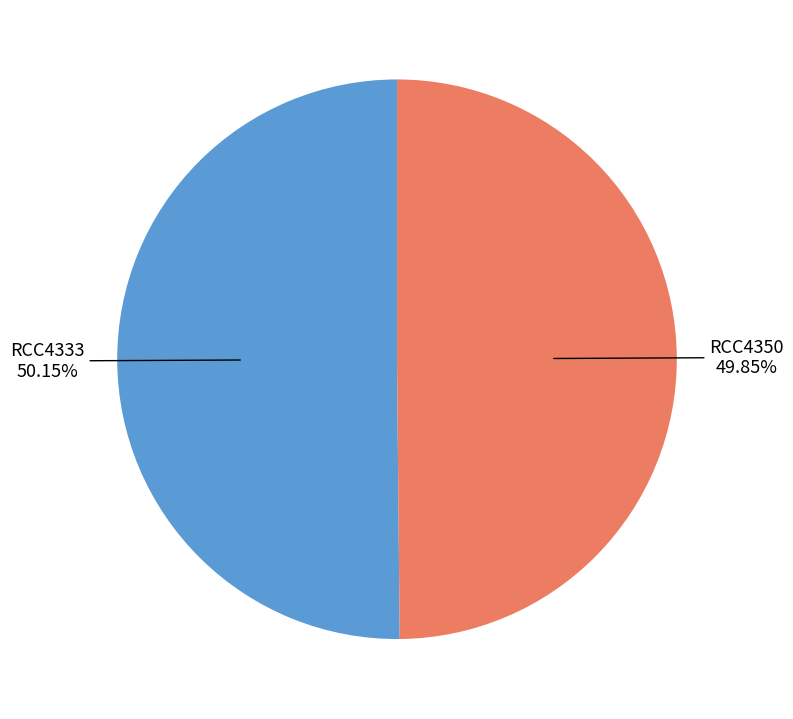

Does any single category account for the majority?

Yes